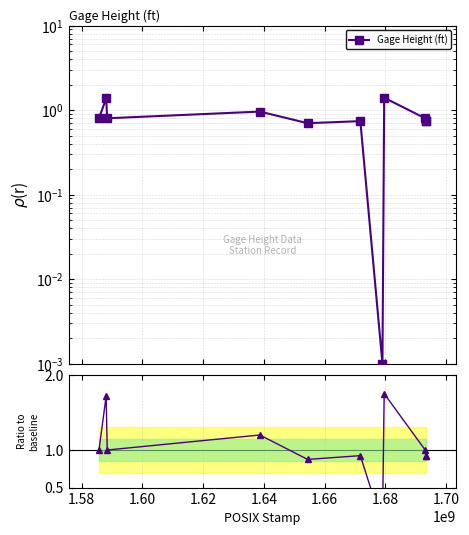

Reading left to right, what are all the values shown in this chart?

Gage Height (ft): 0.8	1.4	0.8	1.0	0.7	0.7	0.0	1.4	0.8	0.7	0.7
Ratio to baseline: 1.0	1.7	1.0	1.2	0.9	0.9	0.0	1.7	1.0	0.9	0.9